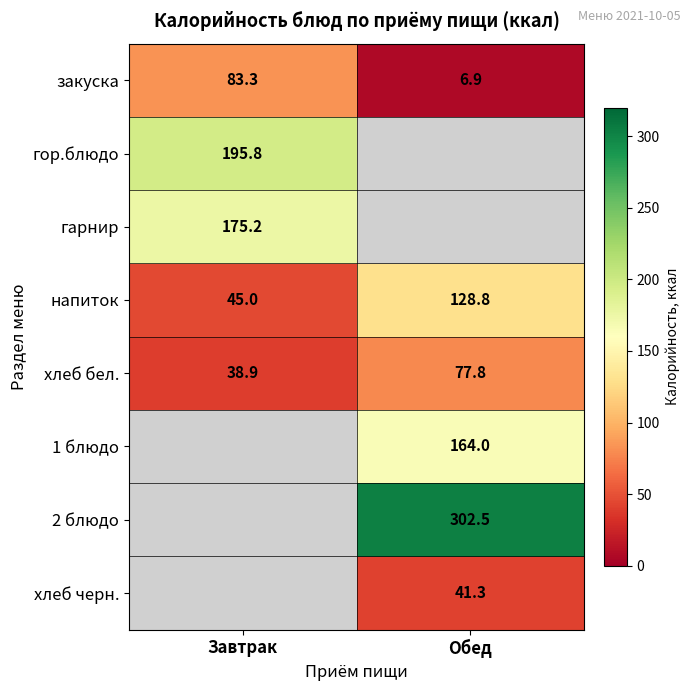

Where is закуска nearest to the value 45?

Обед